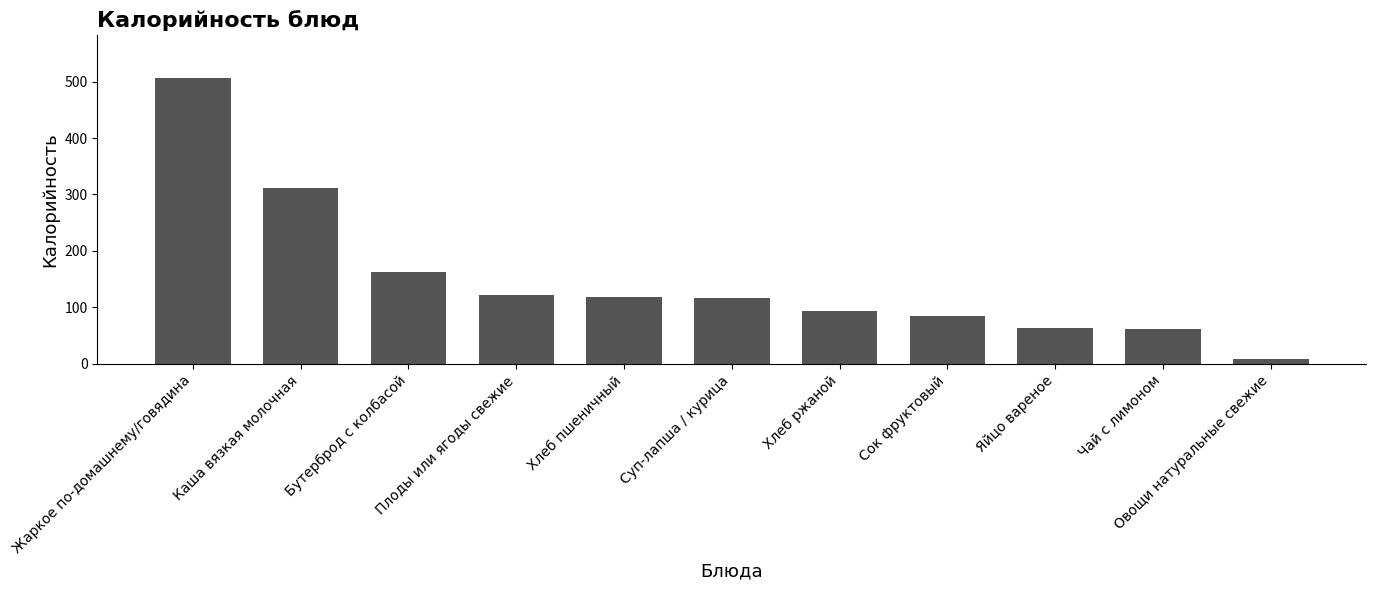

What is the greatest value displayed?

506